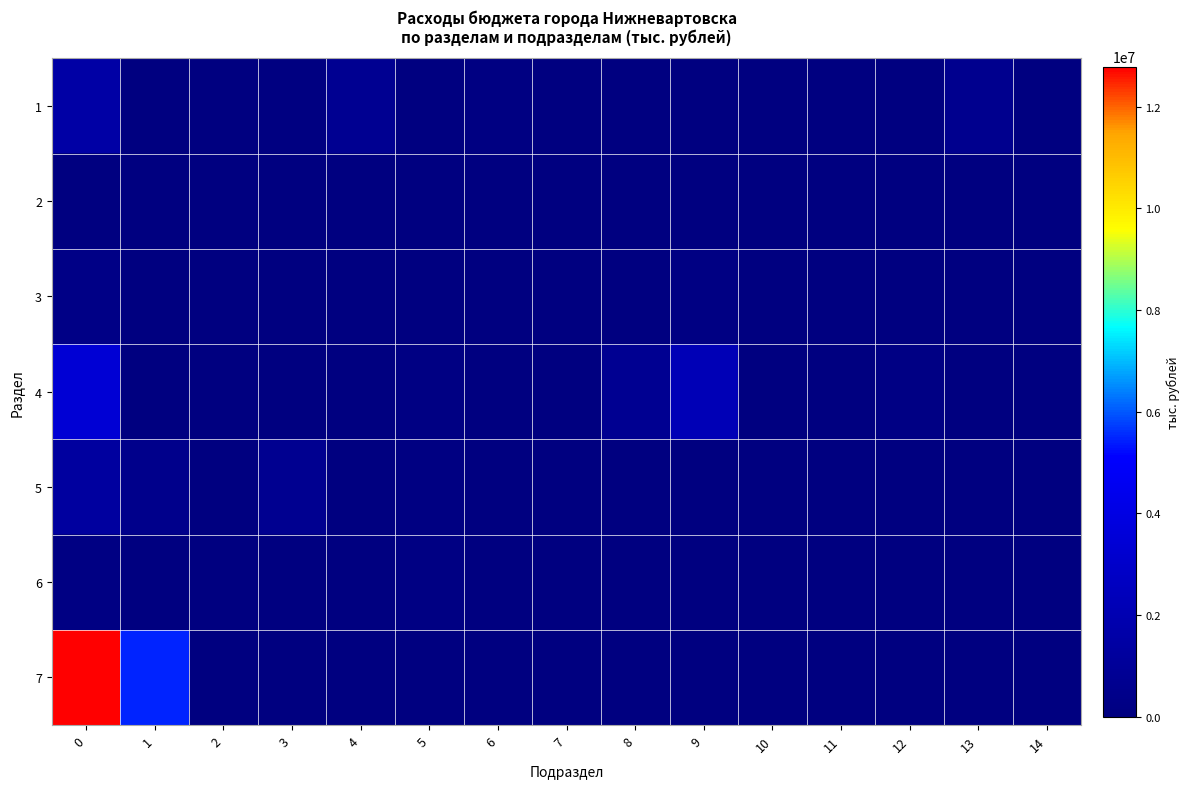

Which has a higher value, 11 or 6?

6